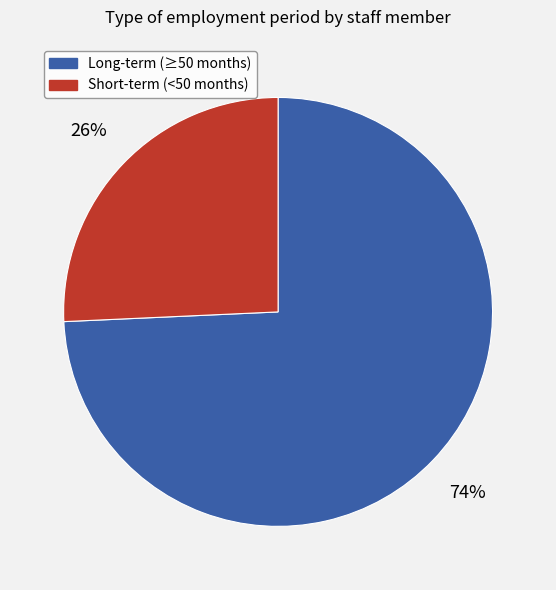

Is there a majority slice in this chart?

Yes